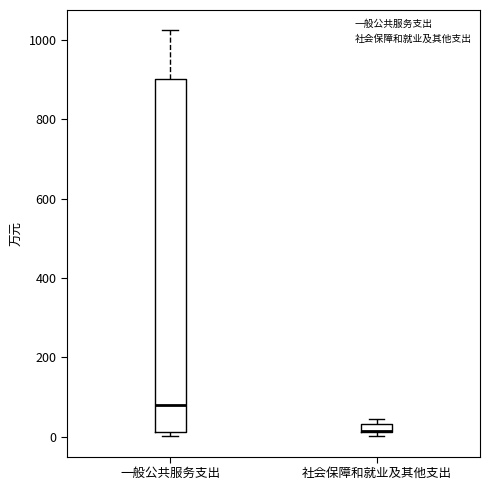

Which box is the tallest, from its lower edge to its upper edge?

一般公共服务支出